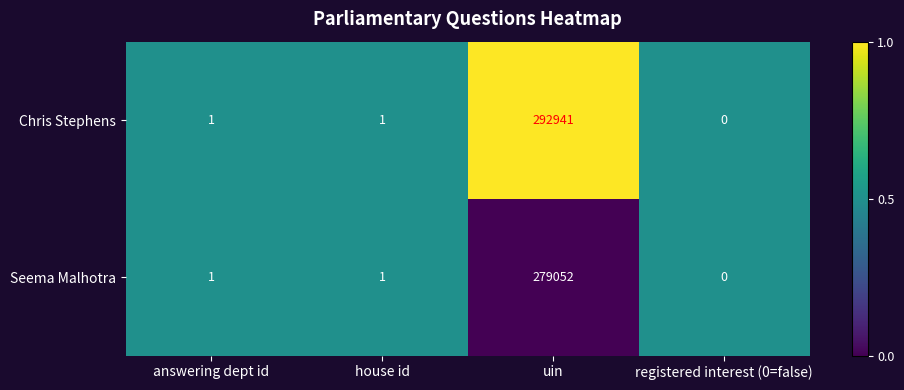

At which label does Seema Malhotra reach its minimum?

registered interest (0=false)